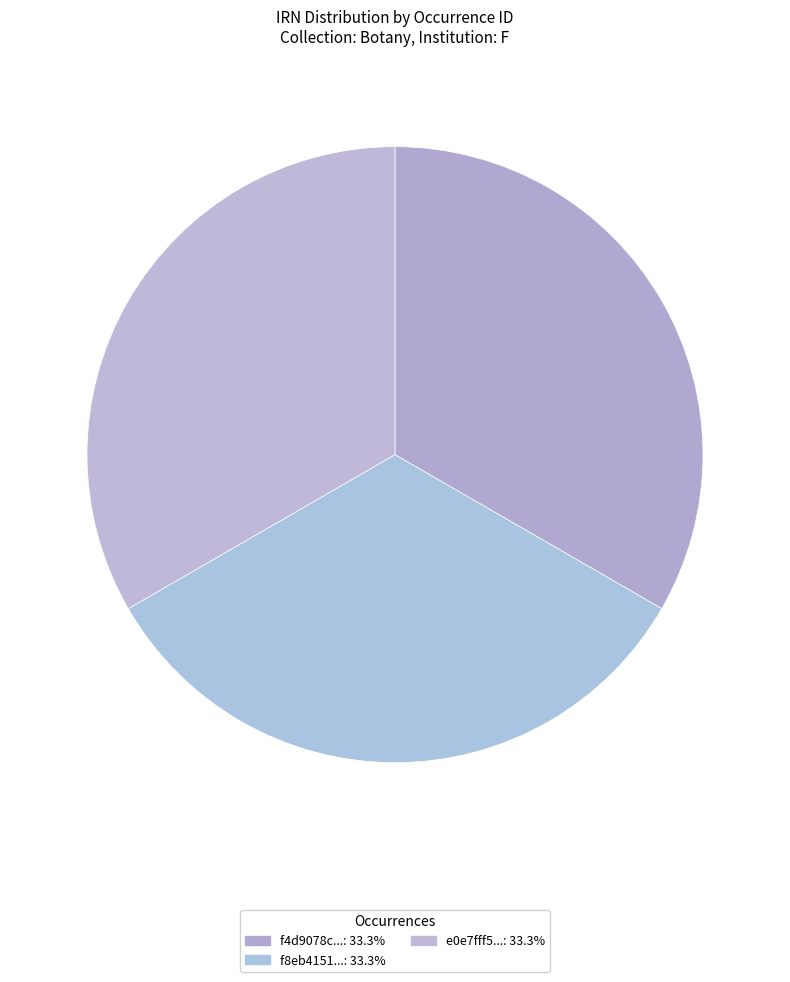

What is the smallest slice in the pie chart?

f4d9078c-d217-4029-8ac0-b17e83b868b8